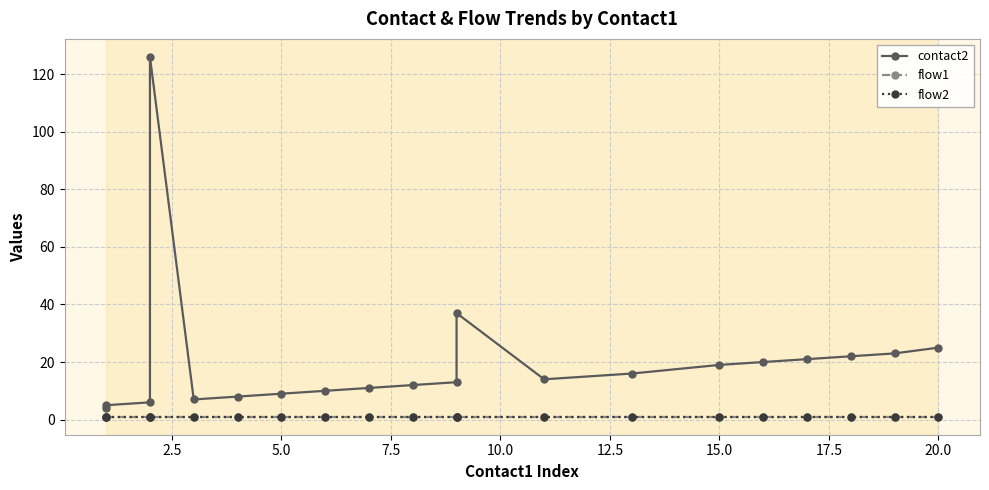

True or false: flow1 and contact2 cross at least once.

False